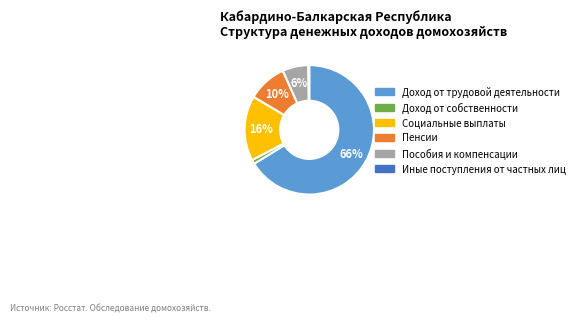

What is the majority slice?

Доход от трудовой деятельности